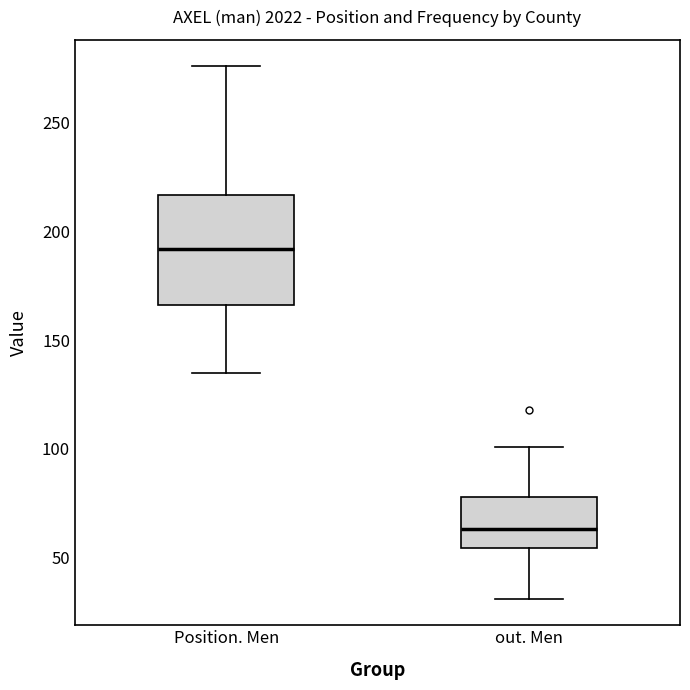

Where is the lower edge of the box for out. Men on the y-axis? The values are not printed on the chart, so give them approximately, as read against the axis.

55